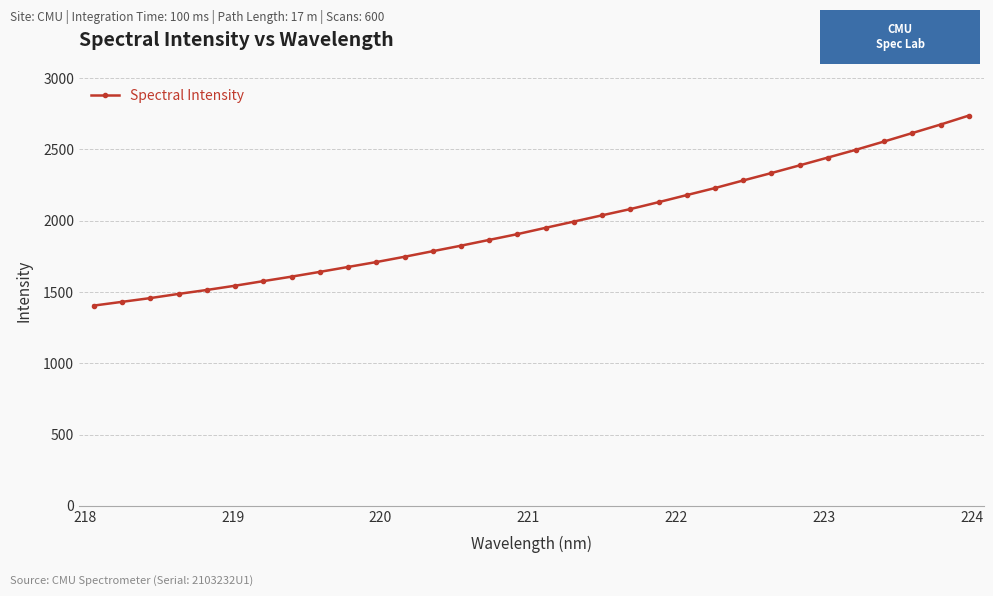

What is the difference between the maximum and minimum values?

1333.1